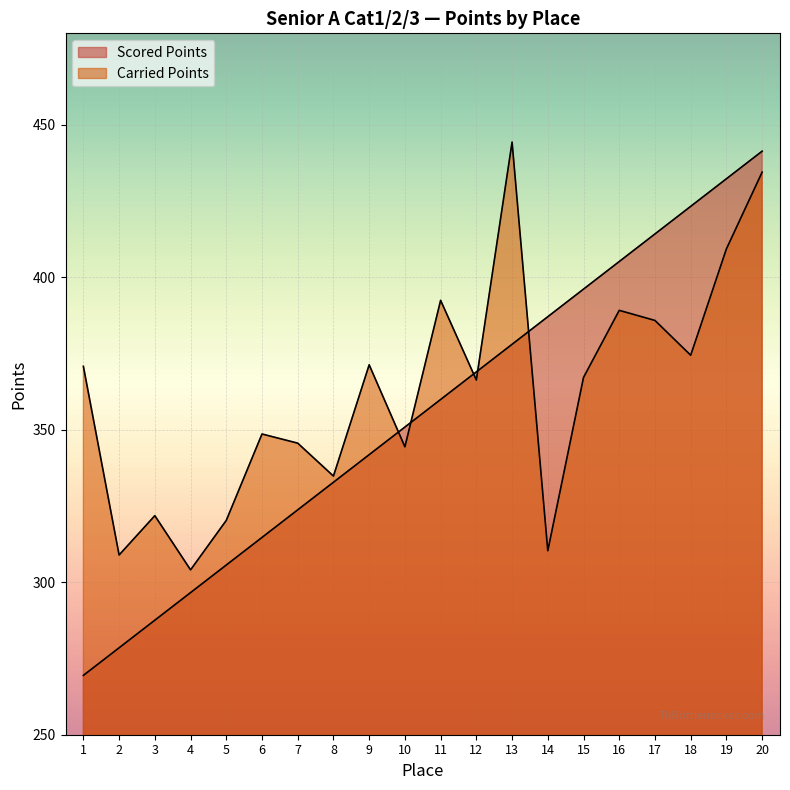

Which series changed the most between 4 and 15?

Scored Points